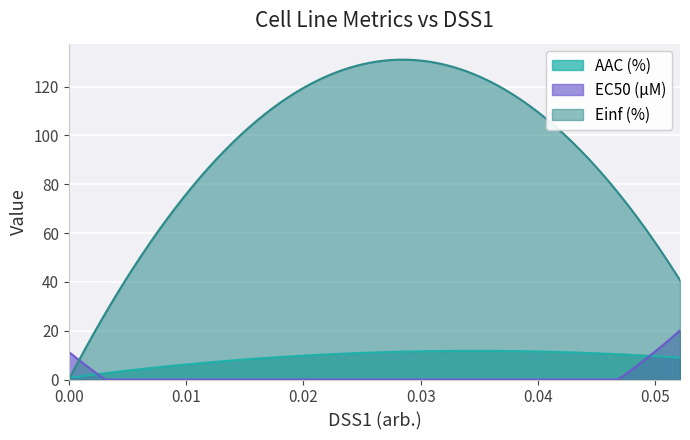

What is the maximum value shown in the chart?

131.0